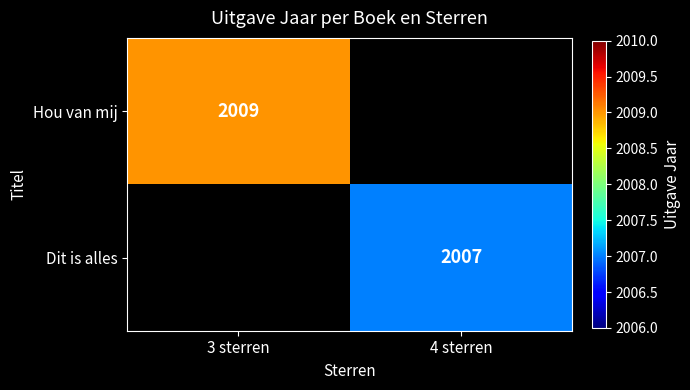

How many categories are shown in the chart?

2